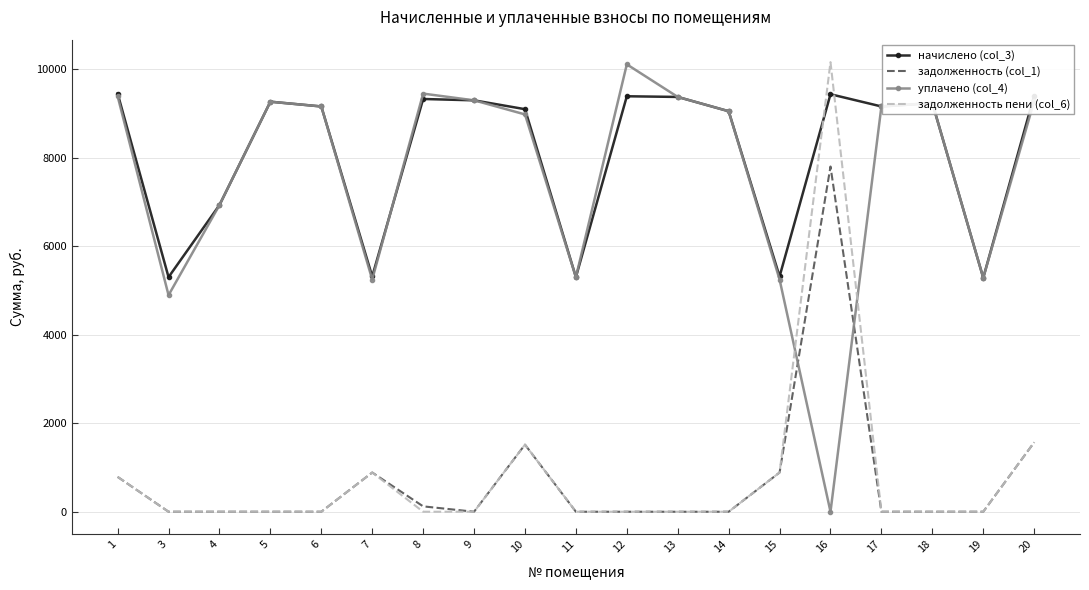

The value of задолженность пени (col_6) at 7 is 885.8. True or false?

True